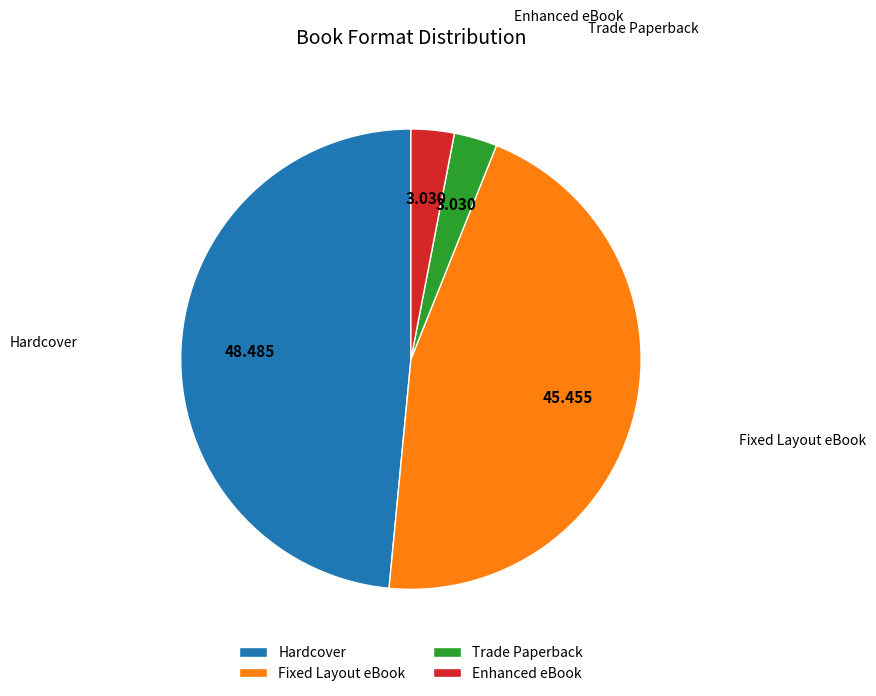

Is the sum of Hardcover and Fixed Layout eBook greater than half?

Yes